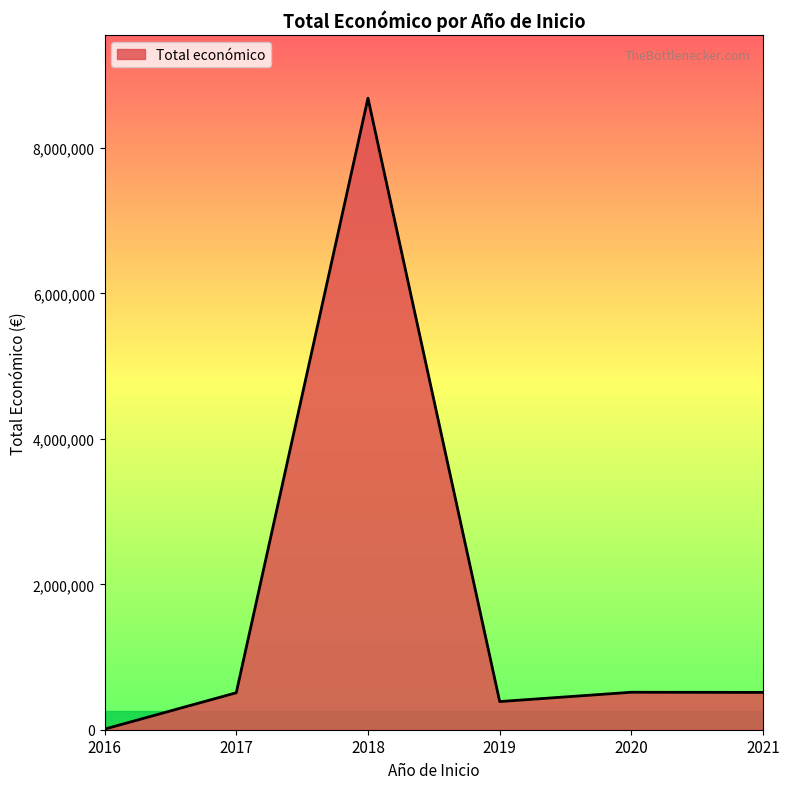

How many values are below 513192?

3